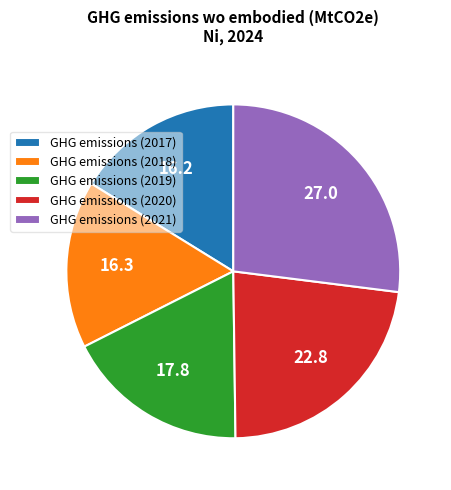

Is there any slice that represents more than half of the pie?

No